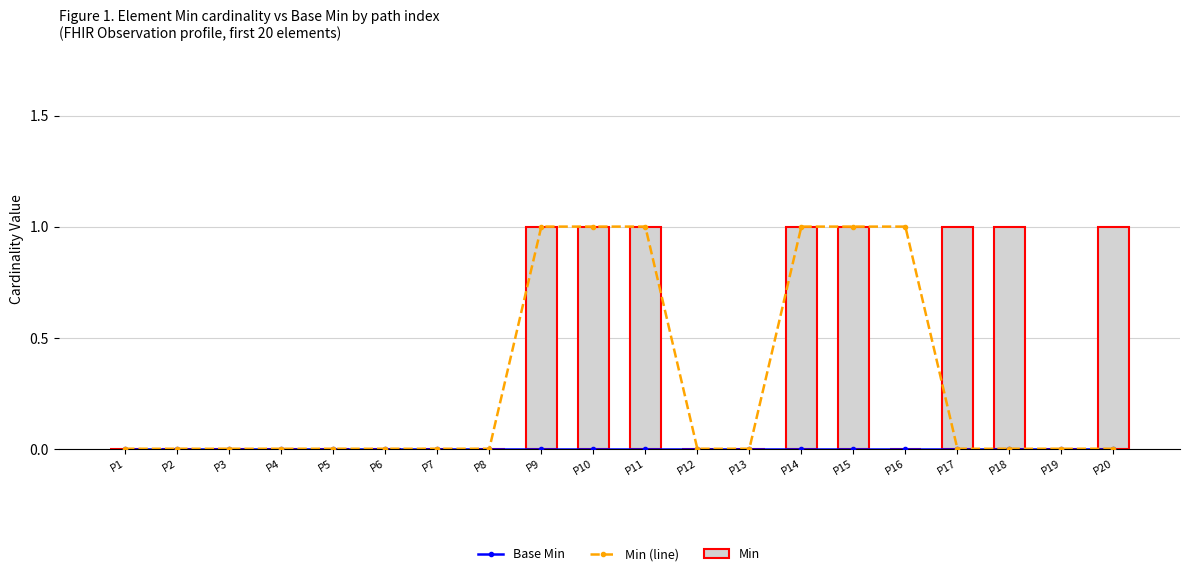

Count the number of categories in the chart.

20